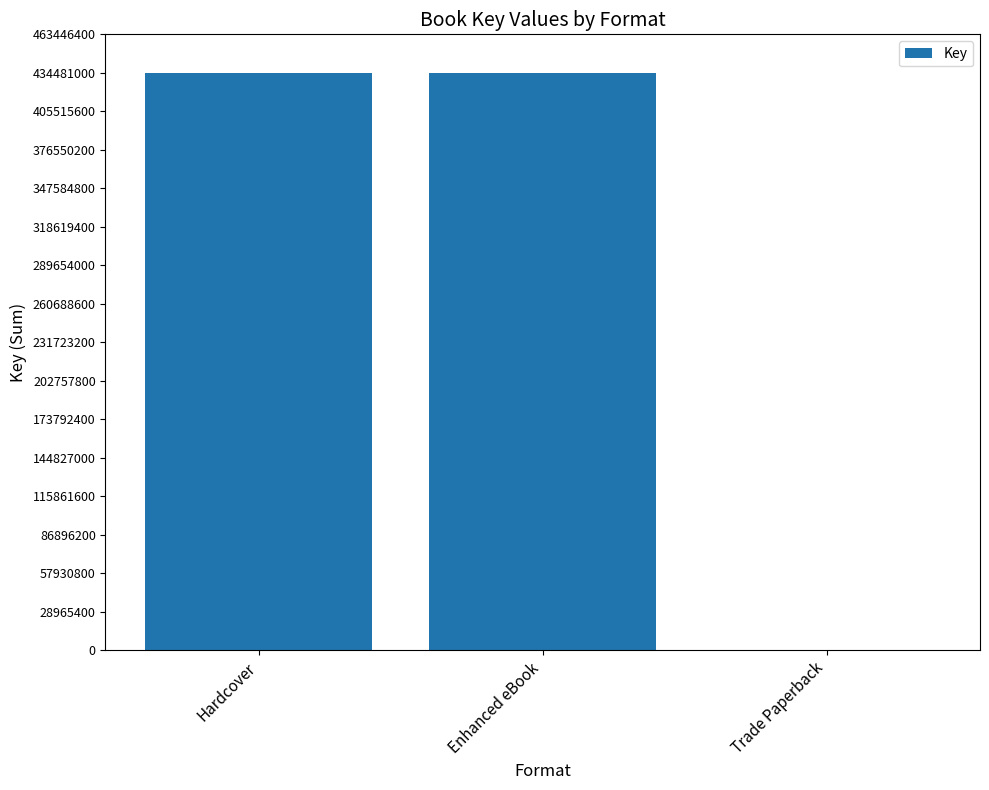

What is the ratio of the value at Hardcover to the value at Enhanced eBook?

1.0